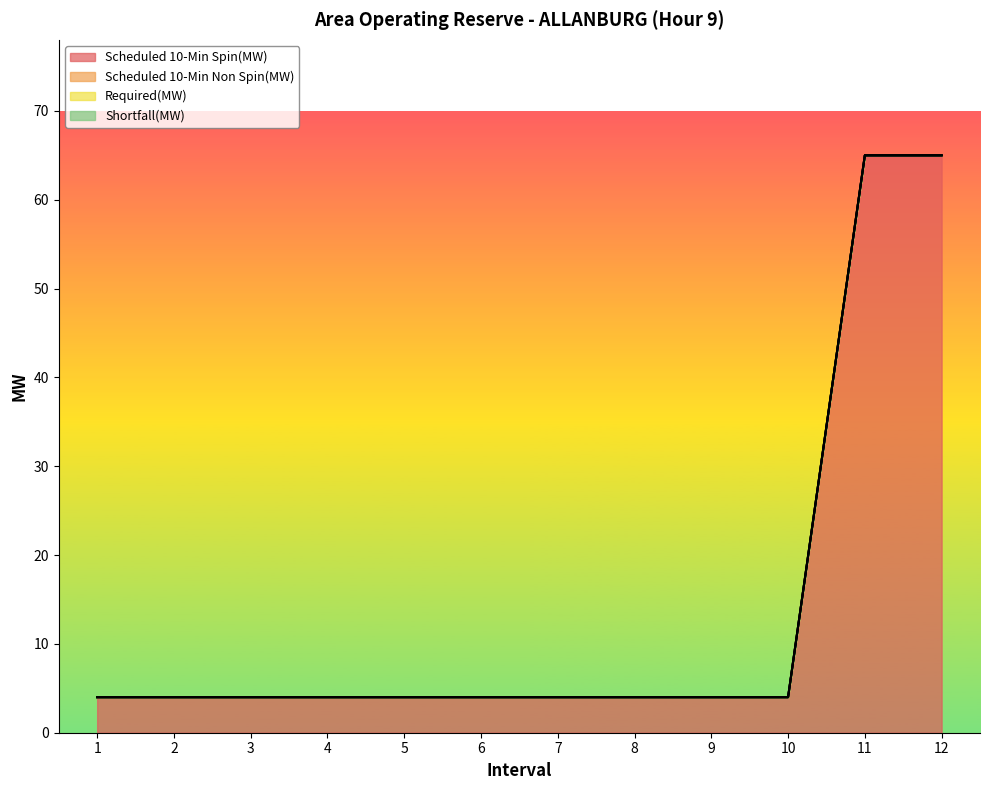

True or false: Required(MW) has more than 2 points higher than both neighbors.

False